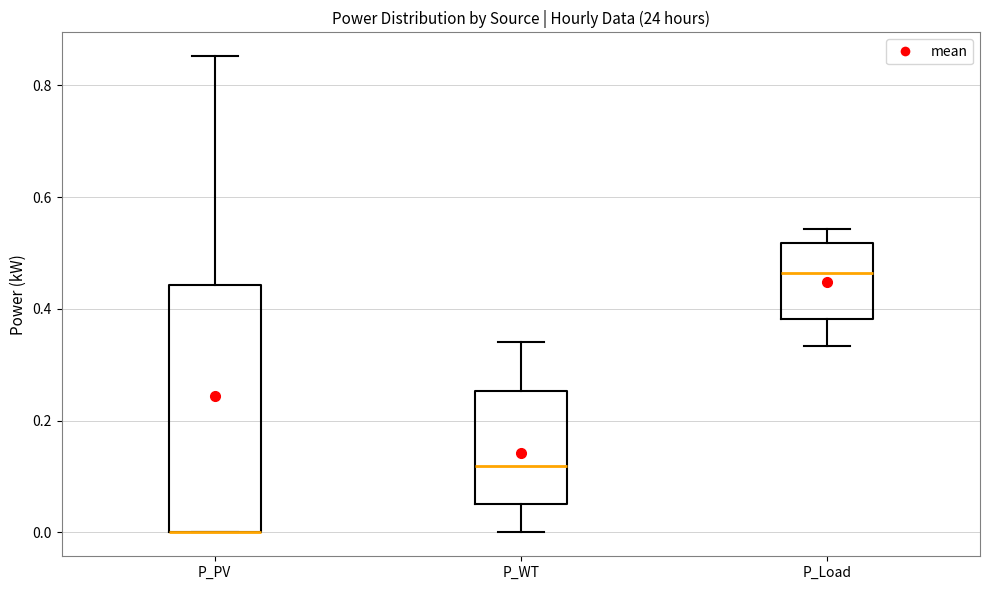

Where is the lower edge of the box for P_PV on the y-axis? The values are not printed on the chart, so give them approximately, as read against the axis.

0.00